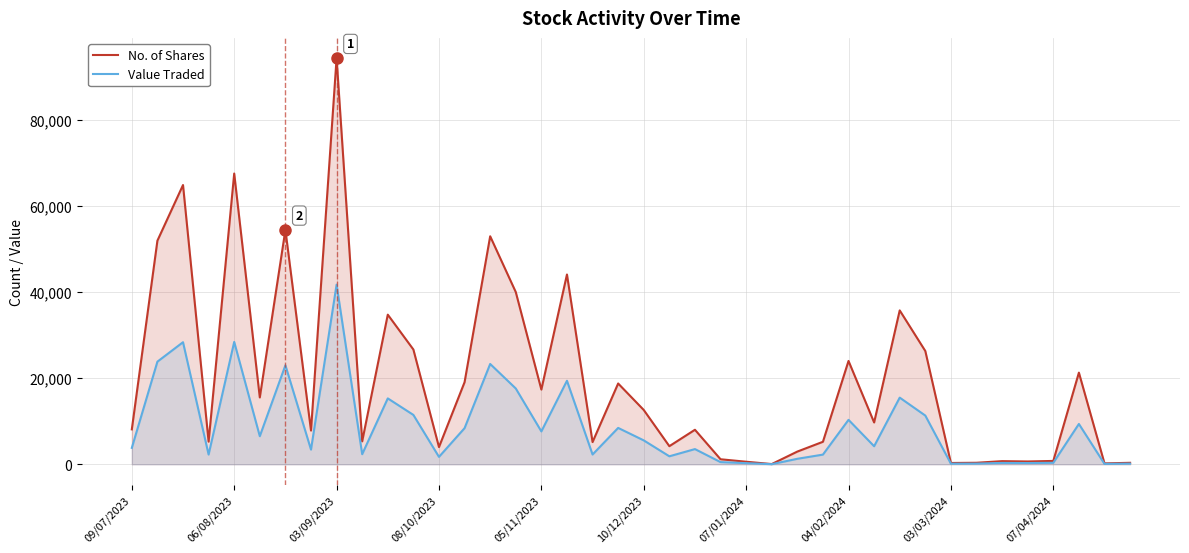

At which category does the chart reach its peak across all series?

03/09/2023